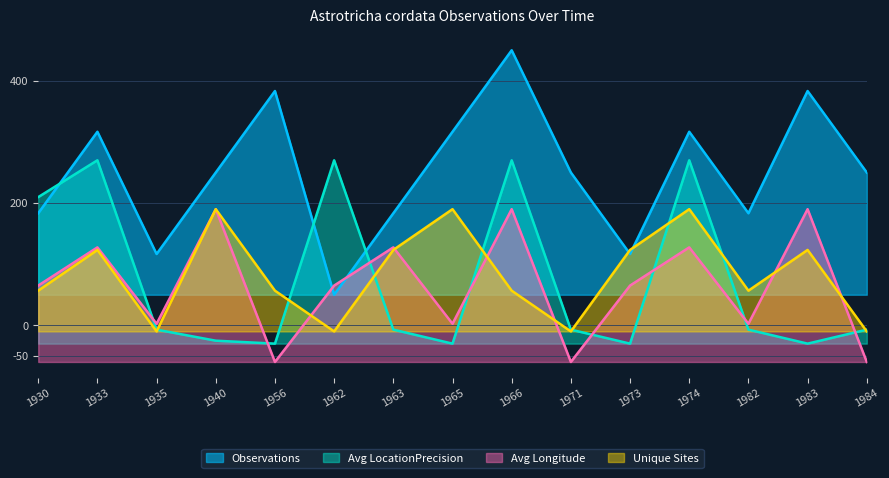

How many times do Avg LocationPrecision and Observations cross each other?

3